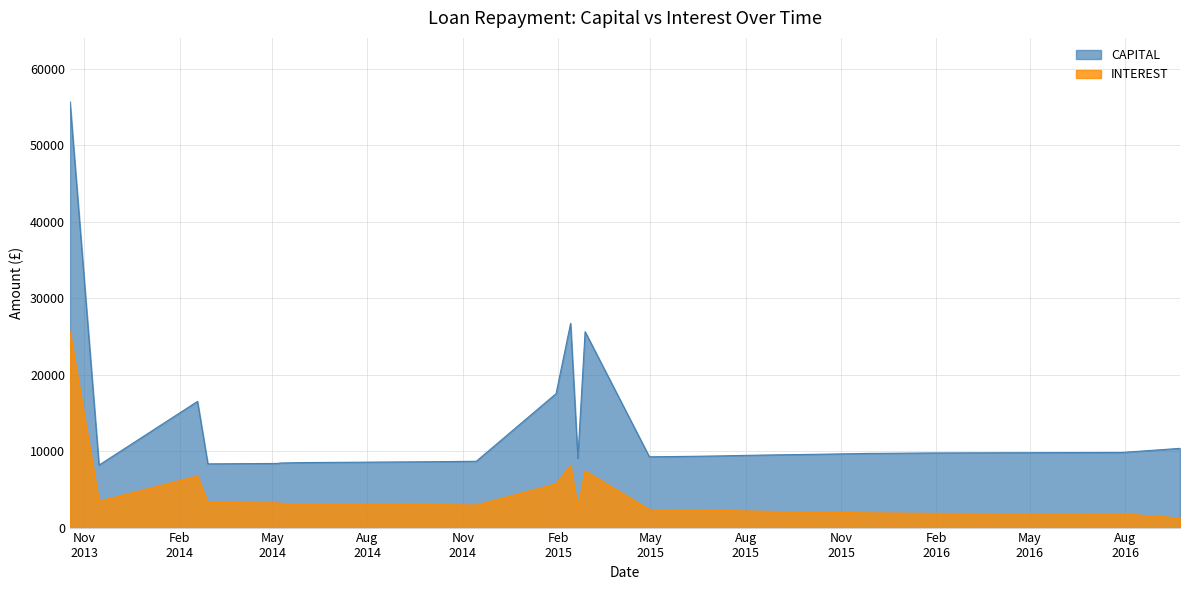

How many lines are shown in the chart?

2